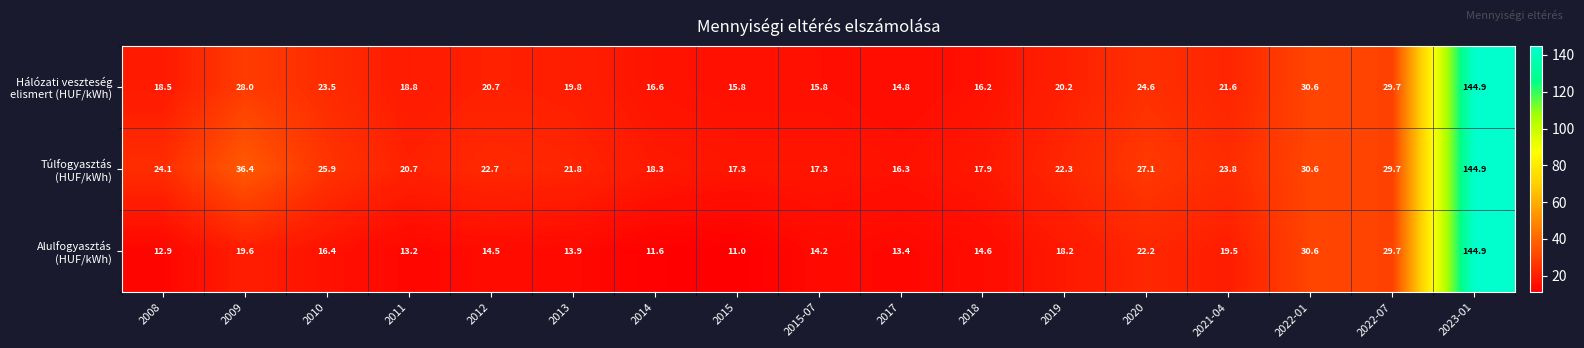

Which category has the lowest value across all series?

2015